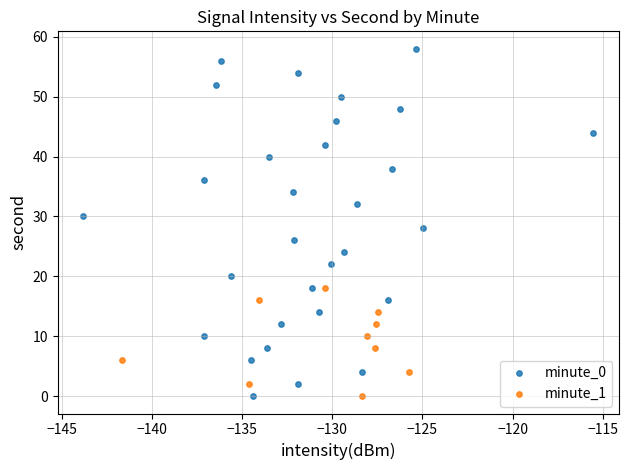

Which series reaches the maximum Y coordinate?

minute_0